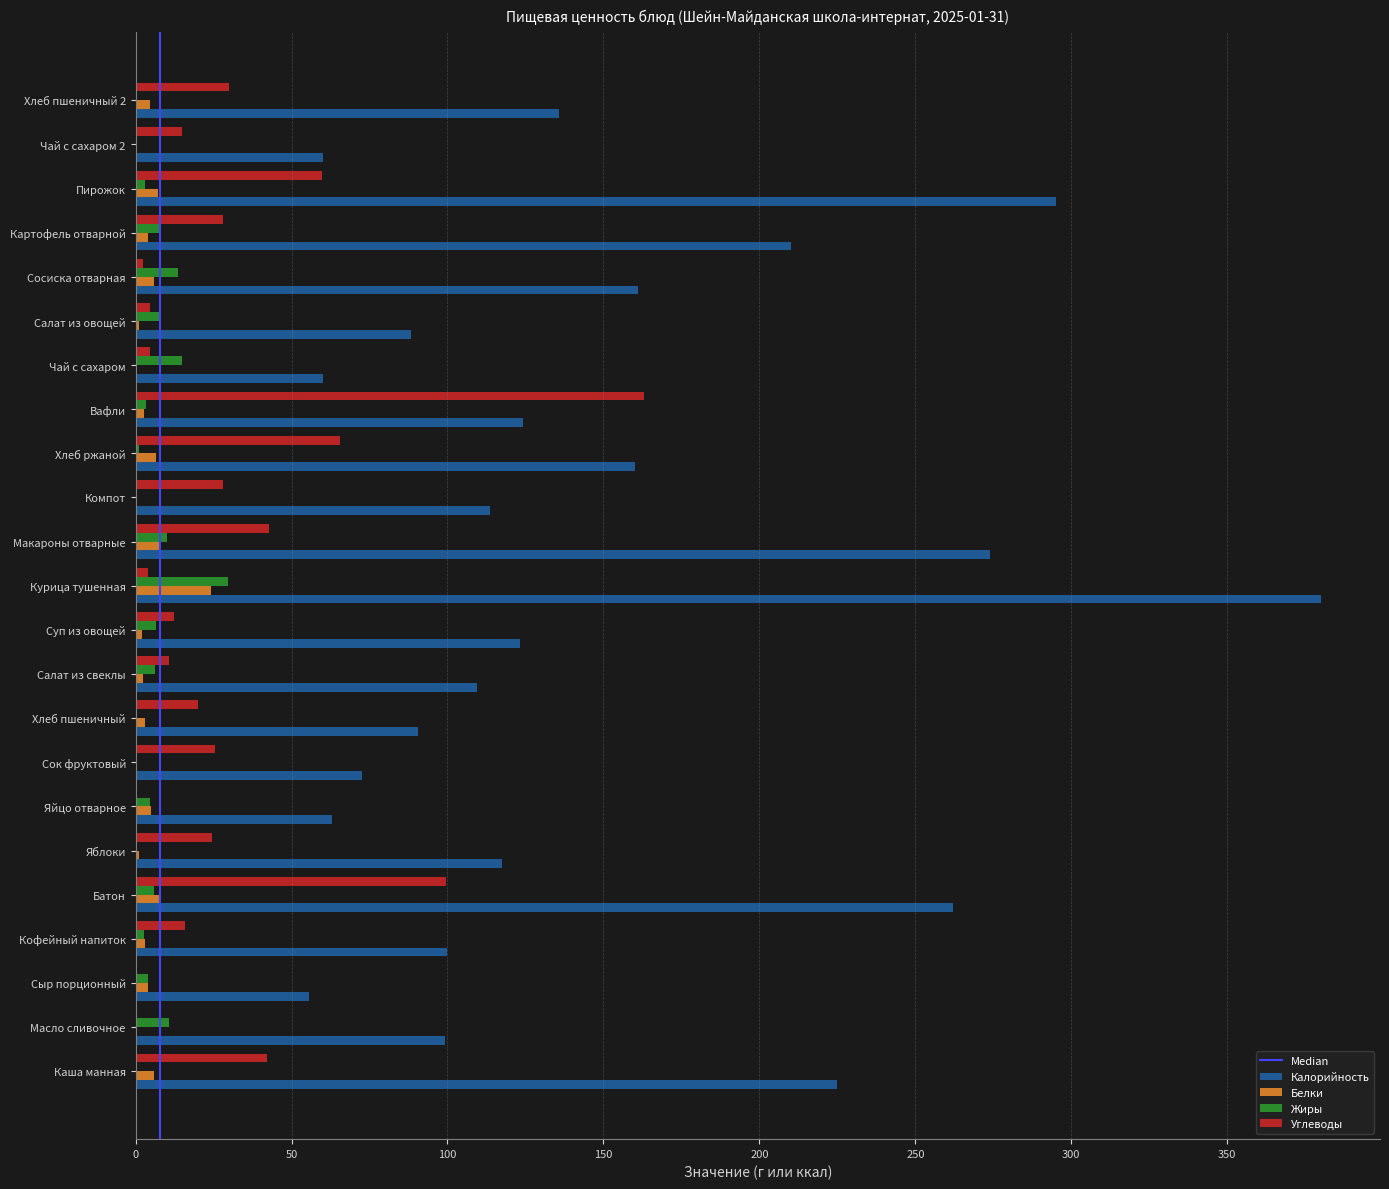

What is the sum of all Углеводы values?

698.3